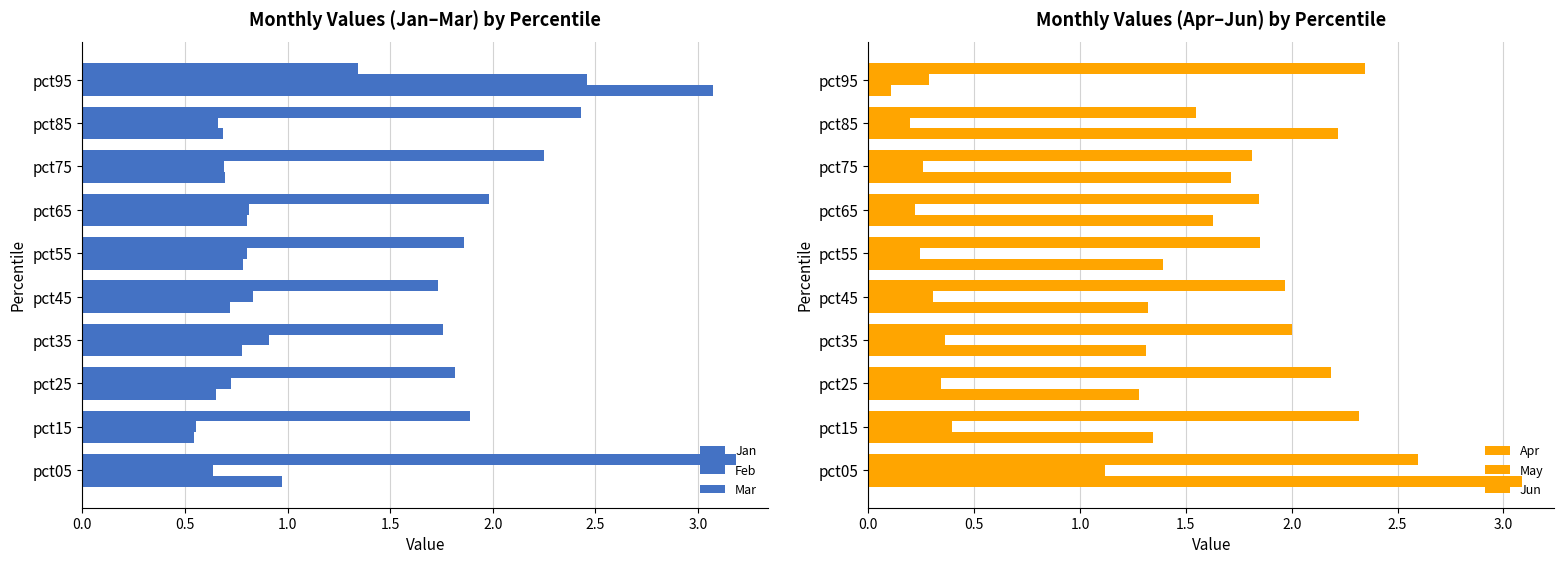

How many bars are there in total?

60